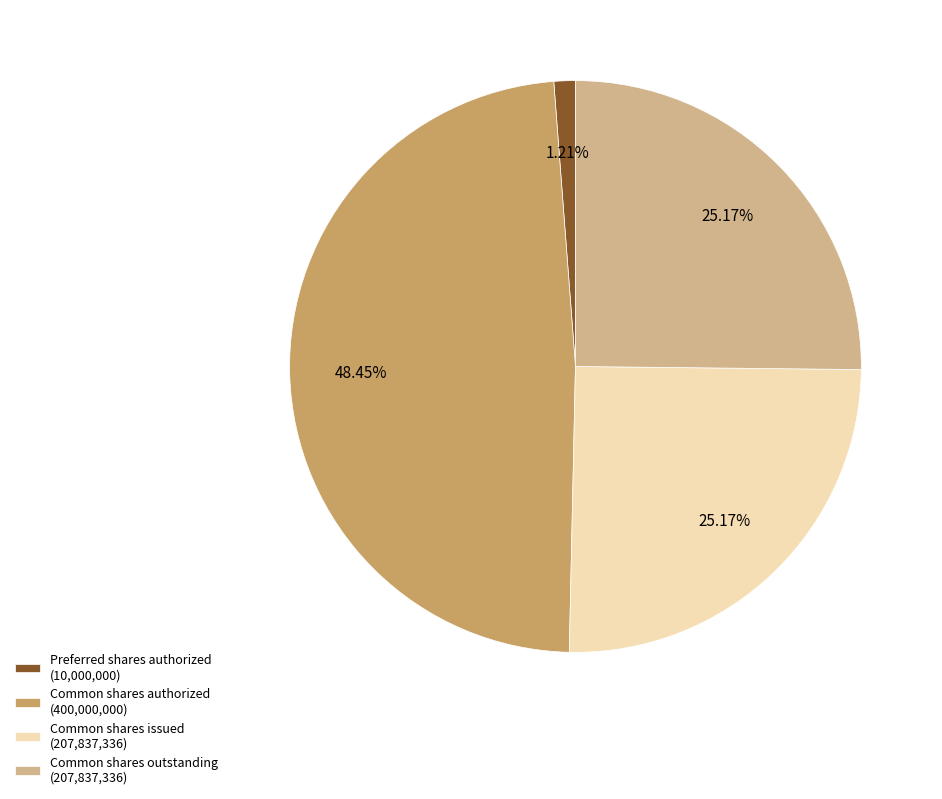

Combined, do Common shares authorized (400,000,000) and Common shares issued (207,837,336) account for over 50%?

Yes